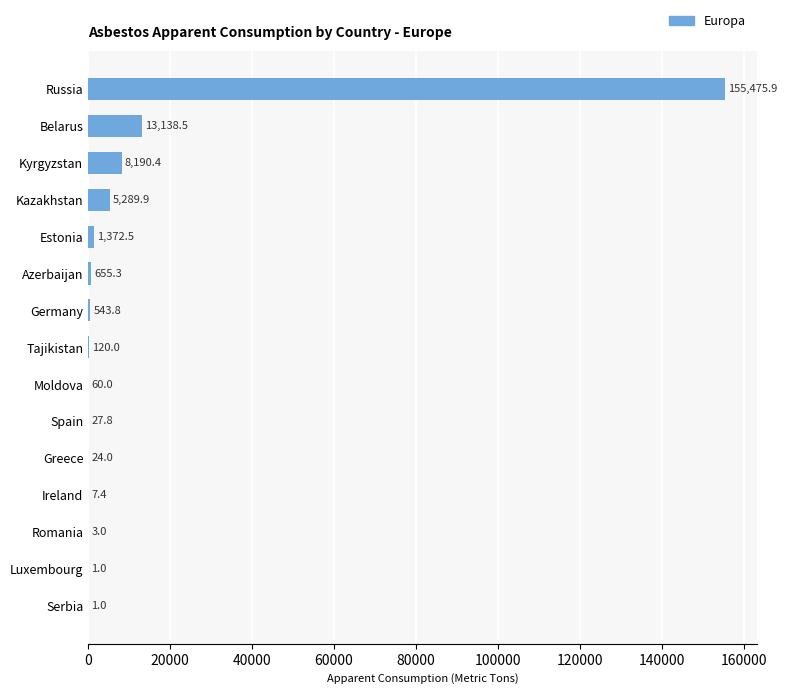

At which label is the value closest to 77738?

Belarus